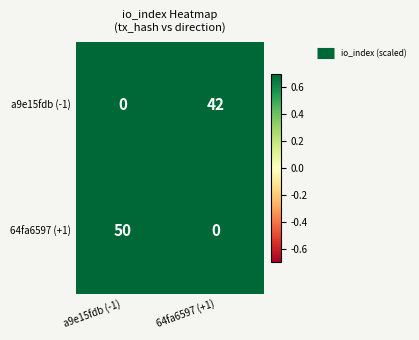

At how many categories does at least one series exceed 0?

2